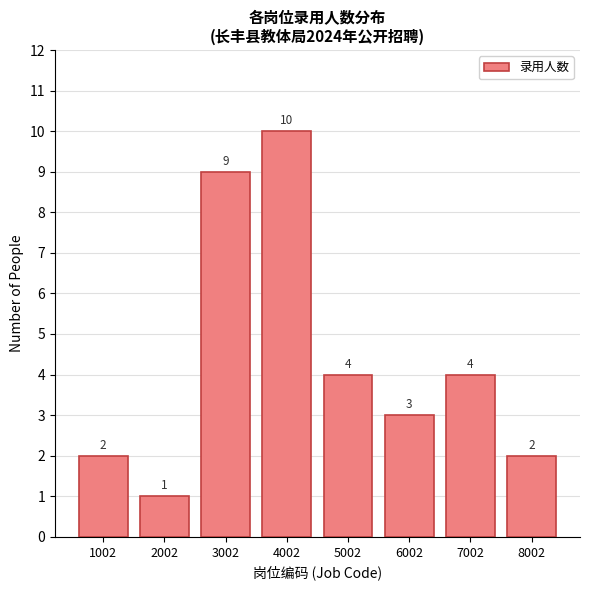

Reading left to right, transcribe all the data shown in this chart.

1002=2	2002=1	3002=9	4002=10	5002=4	6002=3	7002=4	8002=2